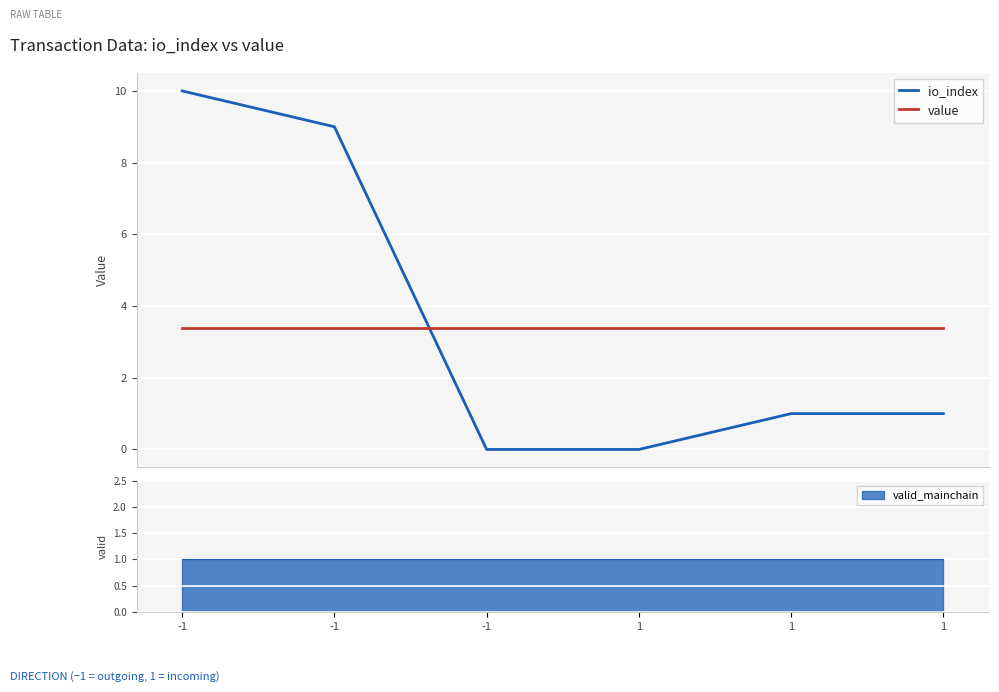

Which category has the highest value in the io_index series?

-1